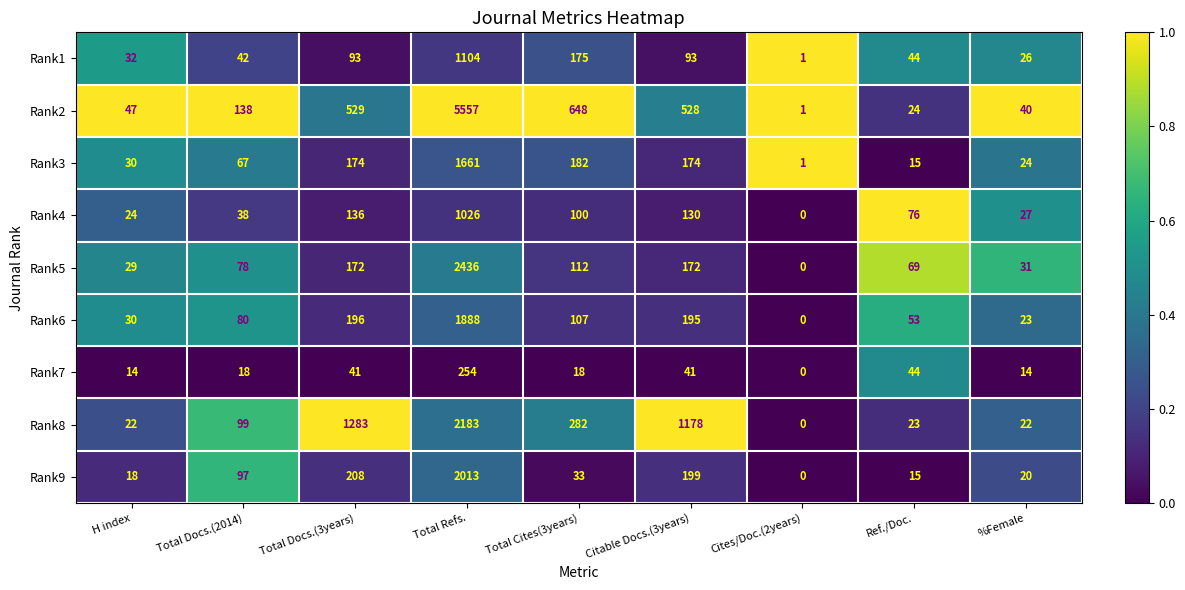

Which series has the largest range (max minus min)?

Rank2